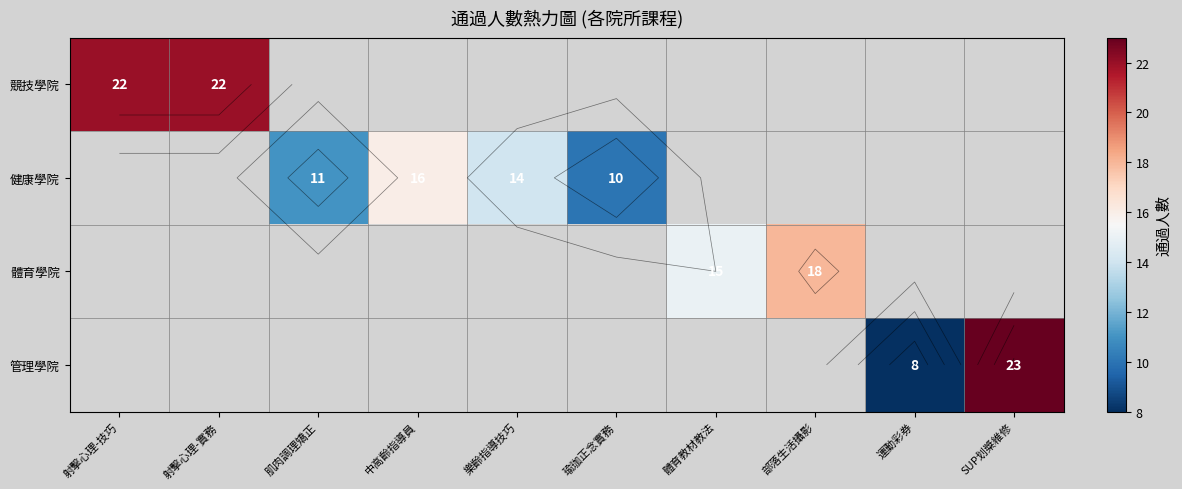

What is the difference between the 健康學院 values at 瑜珈正念實務 and 中高齡指導員?

6.0